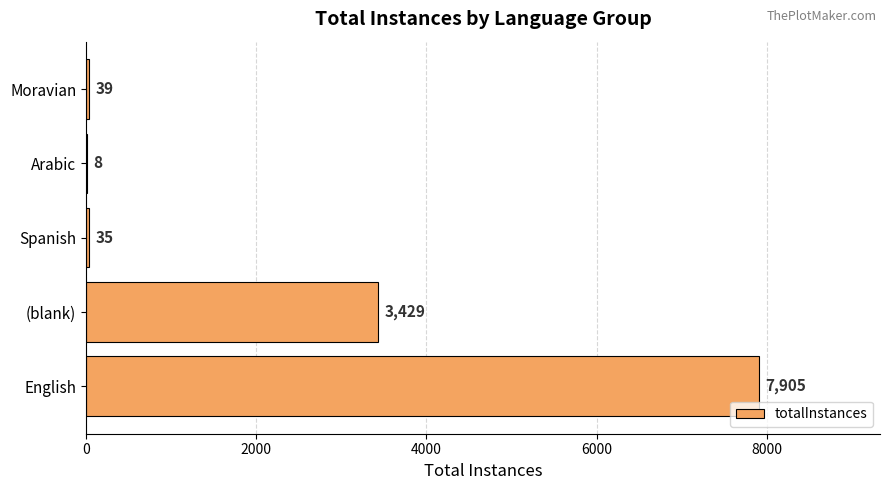

What is the greatest value displayed?

7905